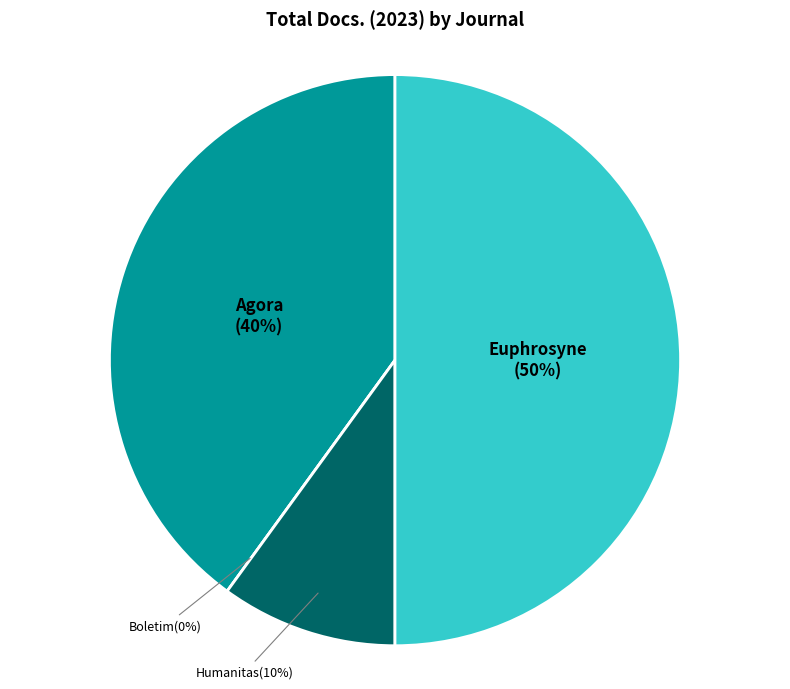

What is the largest slice in the pie chart?

Revista Euphrosyne